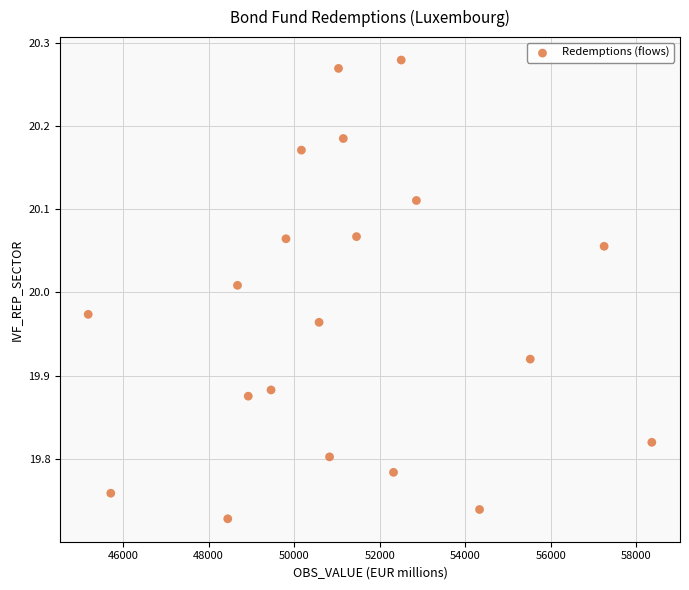

What is the range of Y values (max minus min)?

0.6